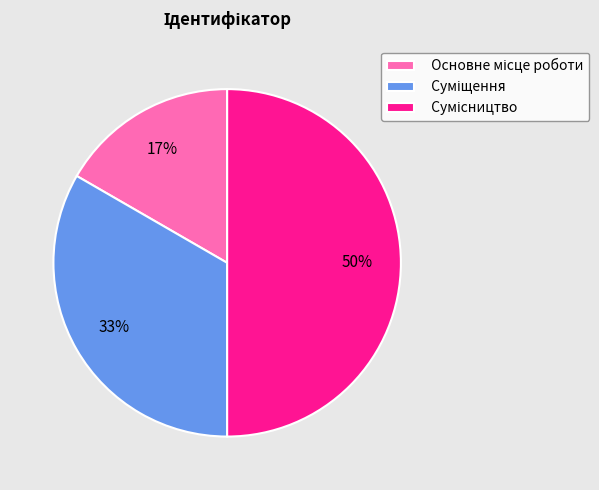

To the nearest percent, what is the average slice percentage?

33%